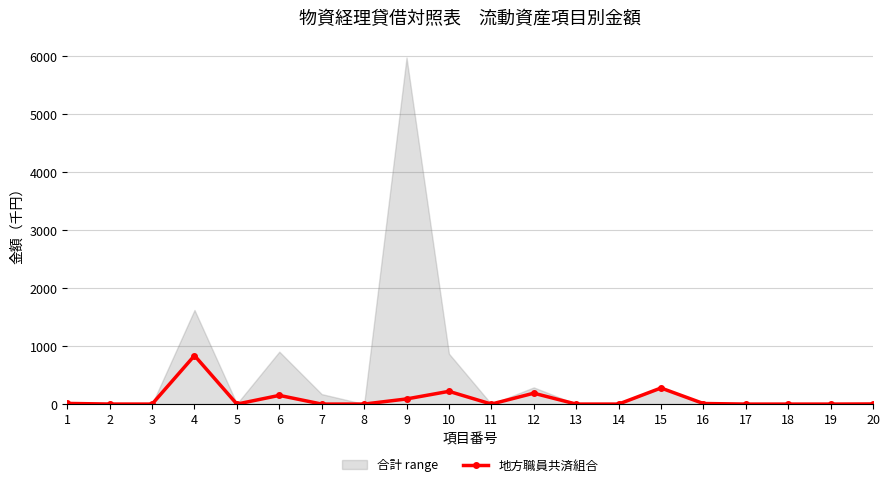

How many values are above zero?

10